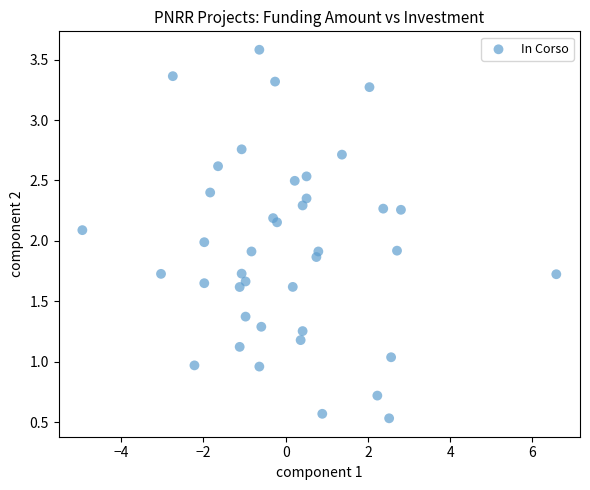

What is the range of X values (max minus min)?

11.5